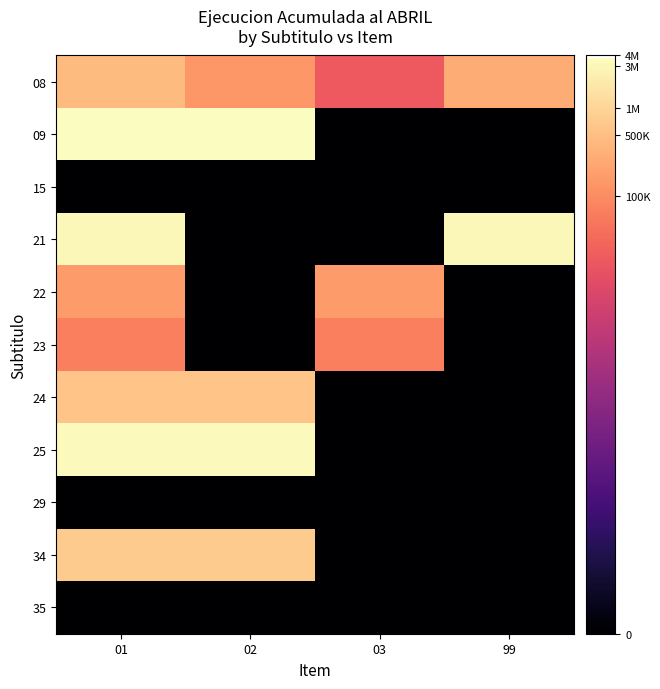

Which category has the lowest value across all series?

03